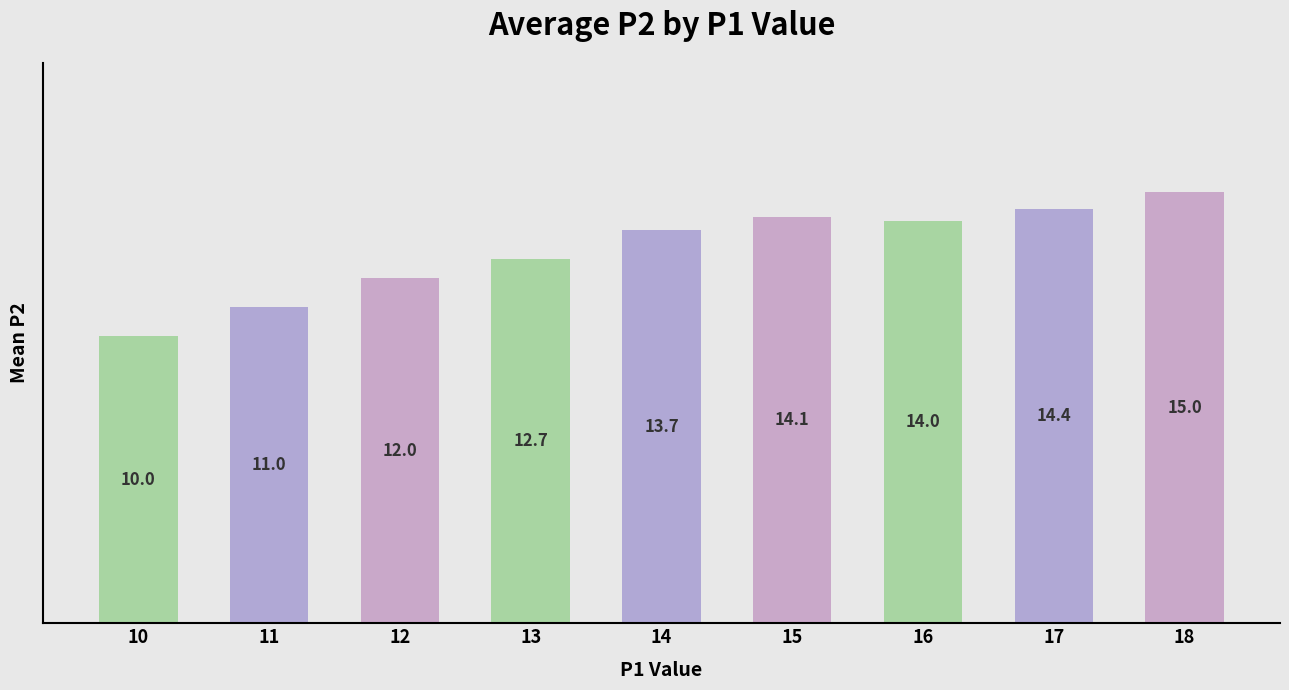

What is the value of the 6th bar from the left?

14.1